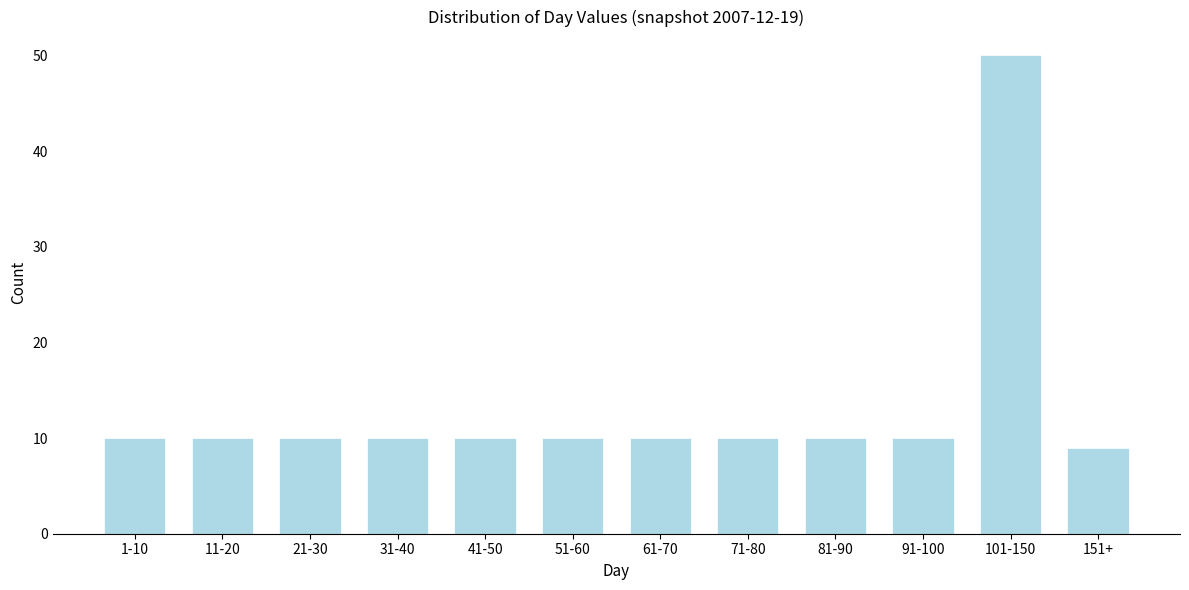

Reading left to right, what are all the values shown in this chart?

10	10	10	10	10	10	10	10	10	10	50	9